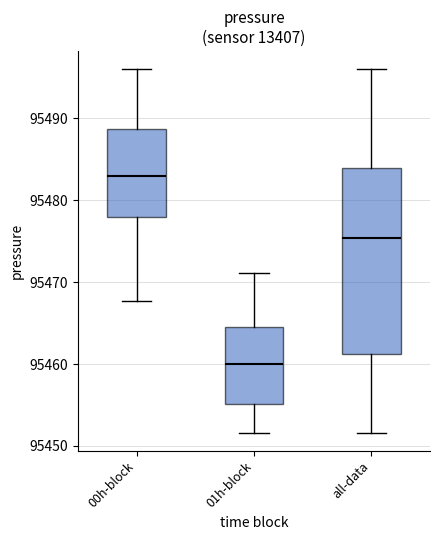

Which box's median line is the highest?

00h-block